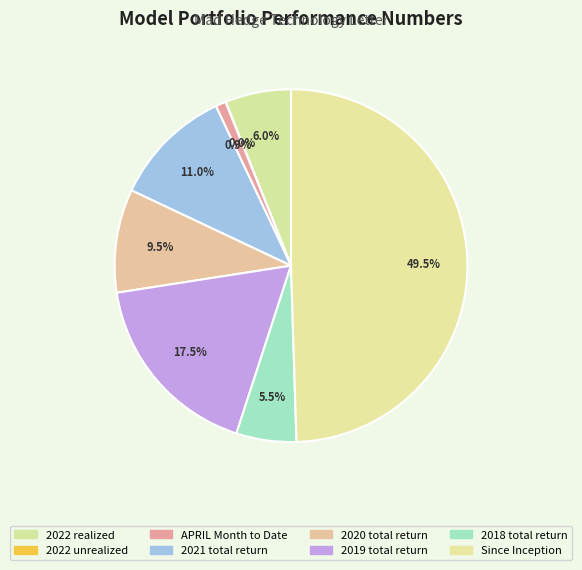

To the nearest percent, what portion does 2018 total return represent?

6%